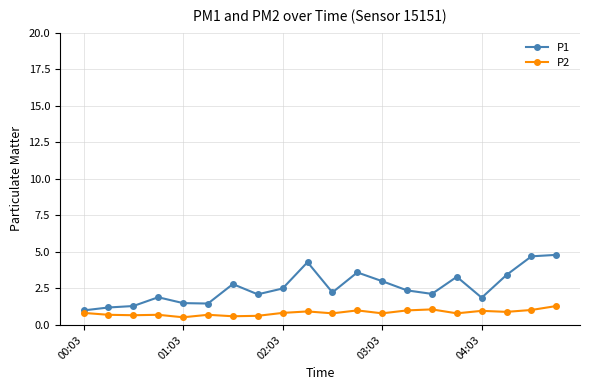

What is the value of the P1 point at the 14th from the left?

2.4